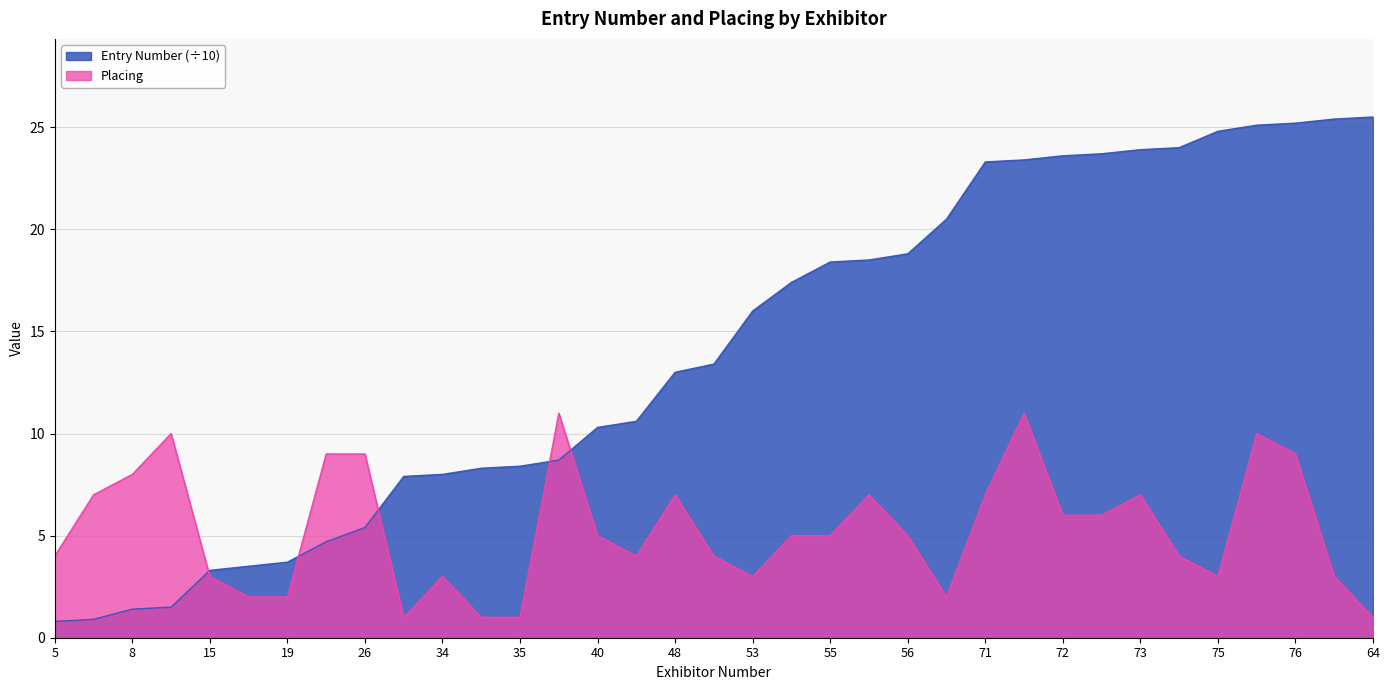

What is the lowest value of the Entry Number (÷10) series?

0.8